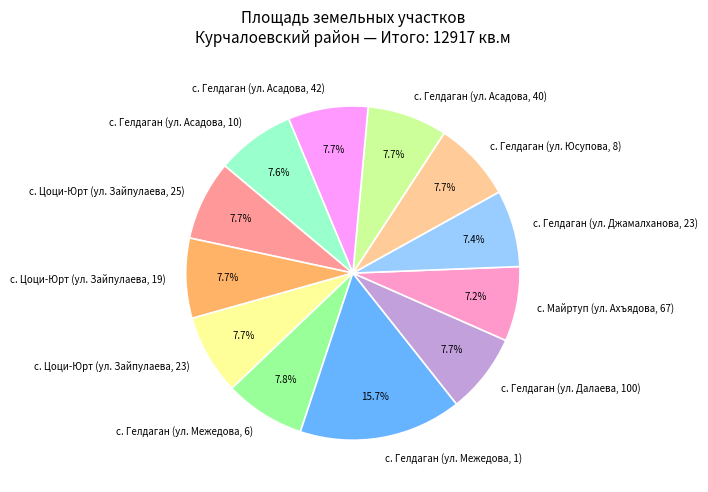

What is the ratio of the value at с. Цоци-Юрт (ул. Зайпулаева, 19) to the value at с. Гелдаган (ул. Асадова, 40)?

1.0